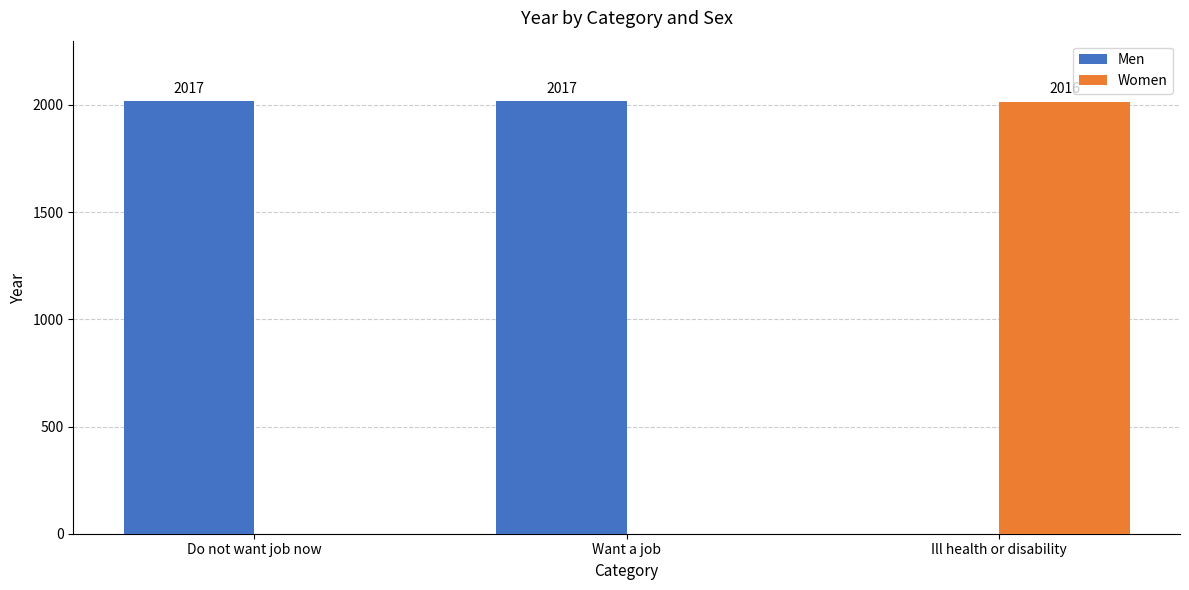

The value of Men at Ill health or disability is -652. True or false?

False